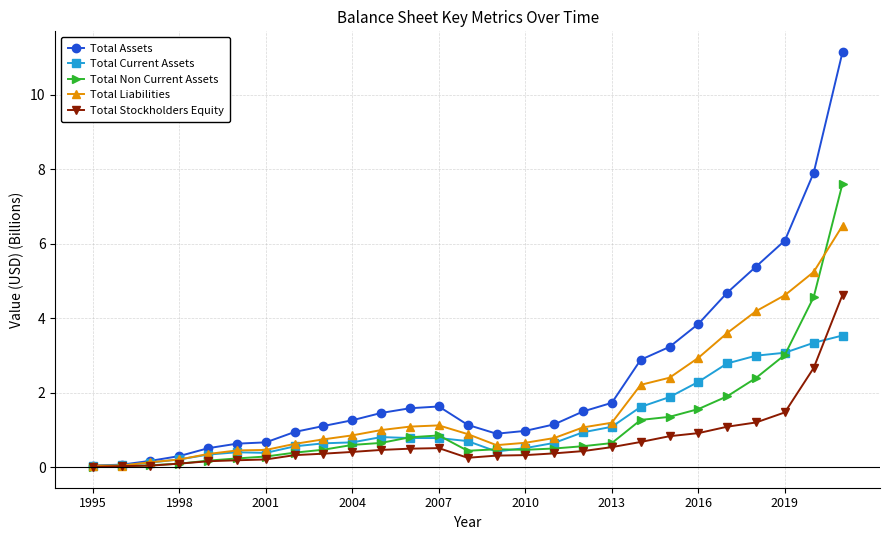

What is the difference between the second highest and minimum values in the Total Liabilities series?

5.2